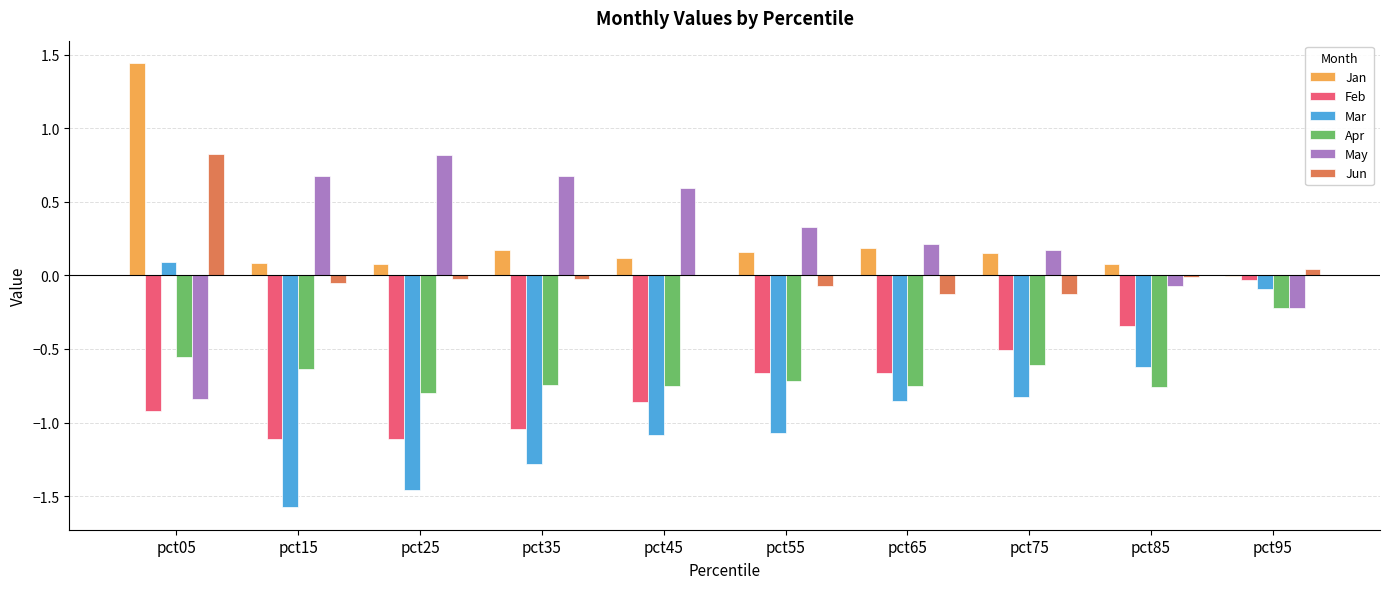

Is it true that May equals 0.5 at pct25?

False